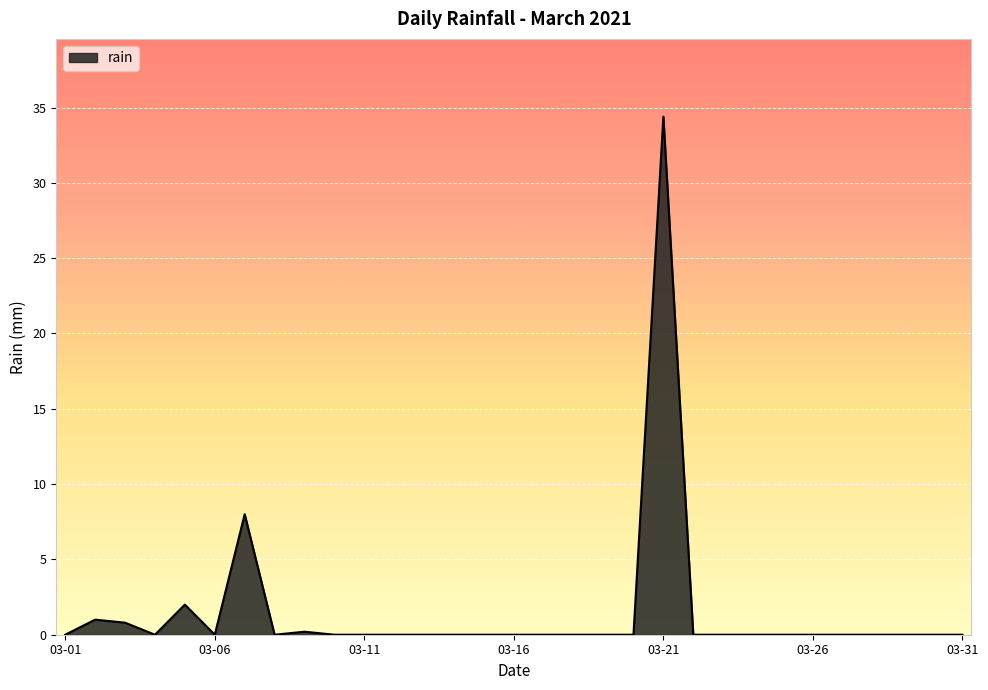

Reading right to left, transcribe all the data shown in this chart.

0.0	0.0	0.0	0.0	0.0	0.0	0.0	0.0	0.0	0.0	34.4	0.0	0.0	0.0	0.0	0.0	0.0	0.0	0.0	0.0	0.0	0.0	0.2	0.0	8.0	0.0	2.0	0.0	0.8	1.0	0.0